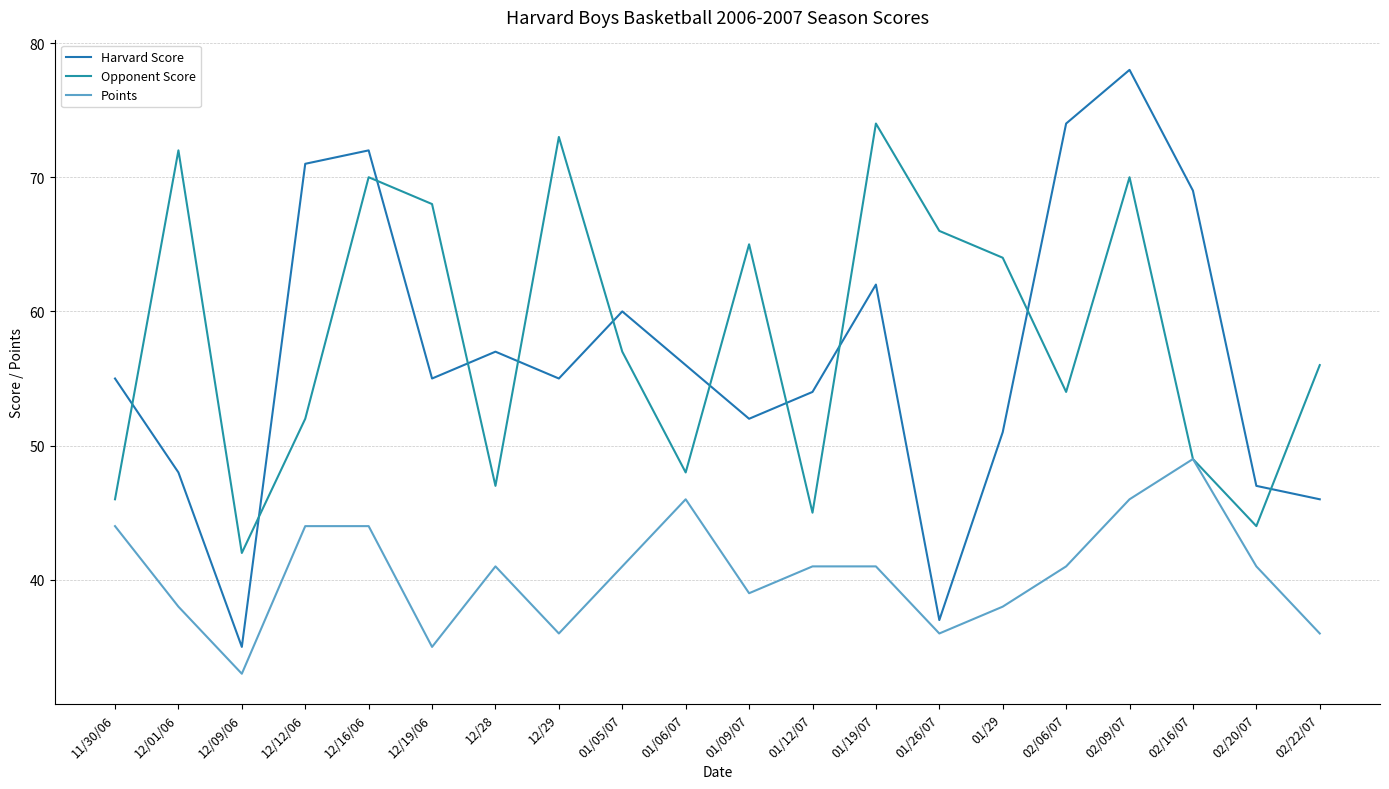

What is the spread (max minus min) of values at 02/09/07?

32